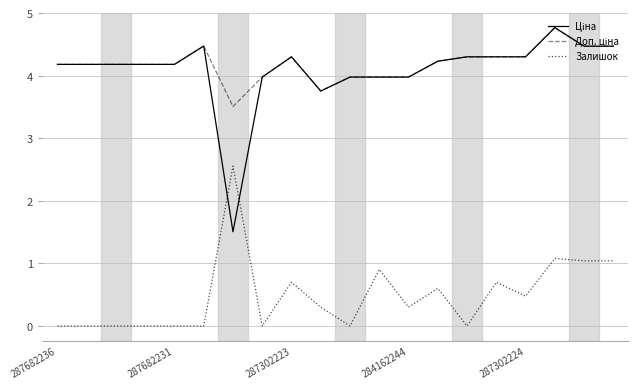

What is the average value of the Залишок series?

0.5